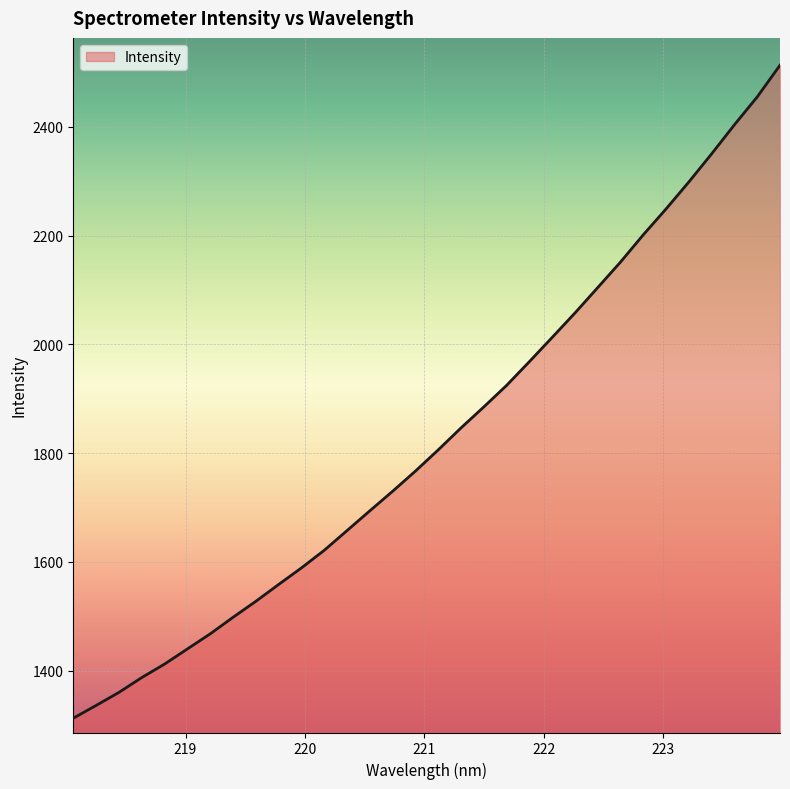

What is the greatest value displayed?

2513.3